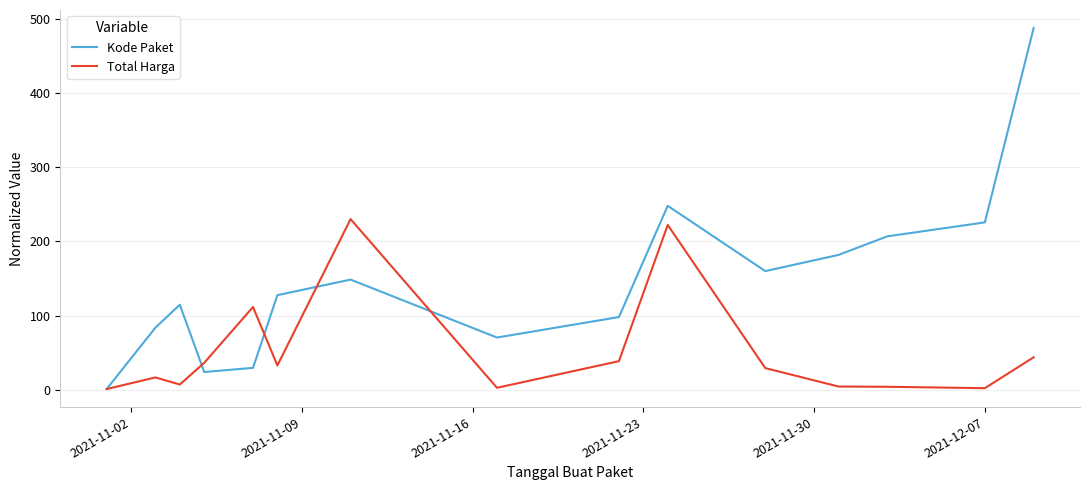

List the series in order of their peak value, highest first.

Kode Paket, Total Harga